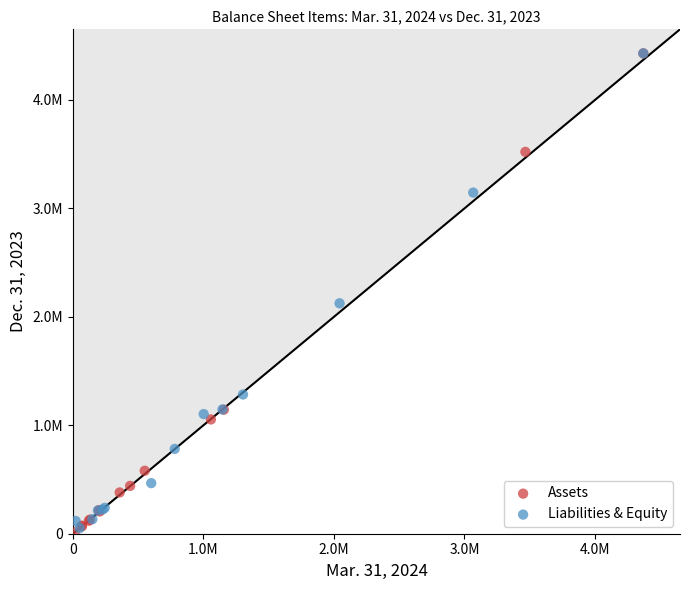

What are all the series names shown in the legend?

Assets, Liabilities & Equity